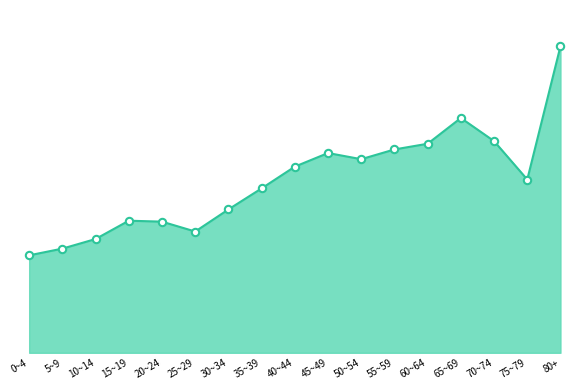

Which has a higher value, 20~24 or 45~49?

45~49